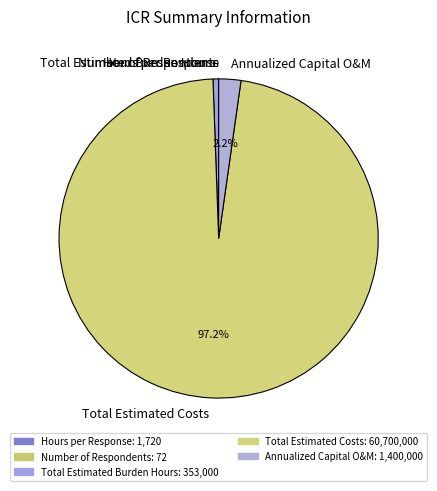

What is the largest slice in the pie chart?

Total Estimated Costs